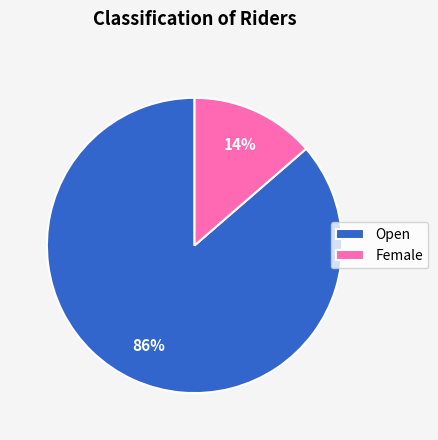

What is the largest slice in the pie chart?

Open